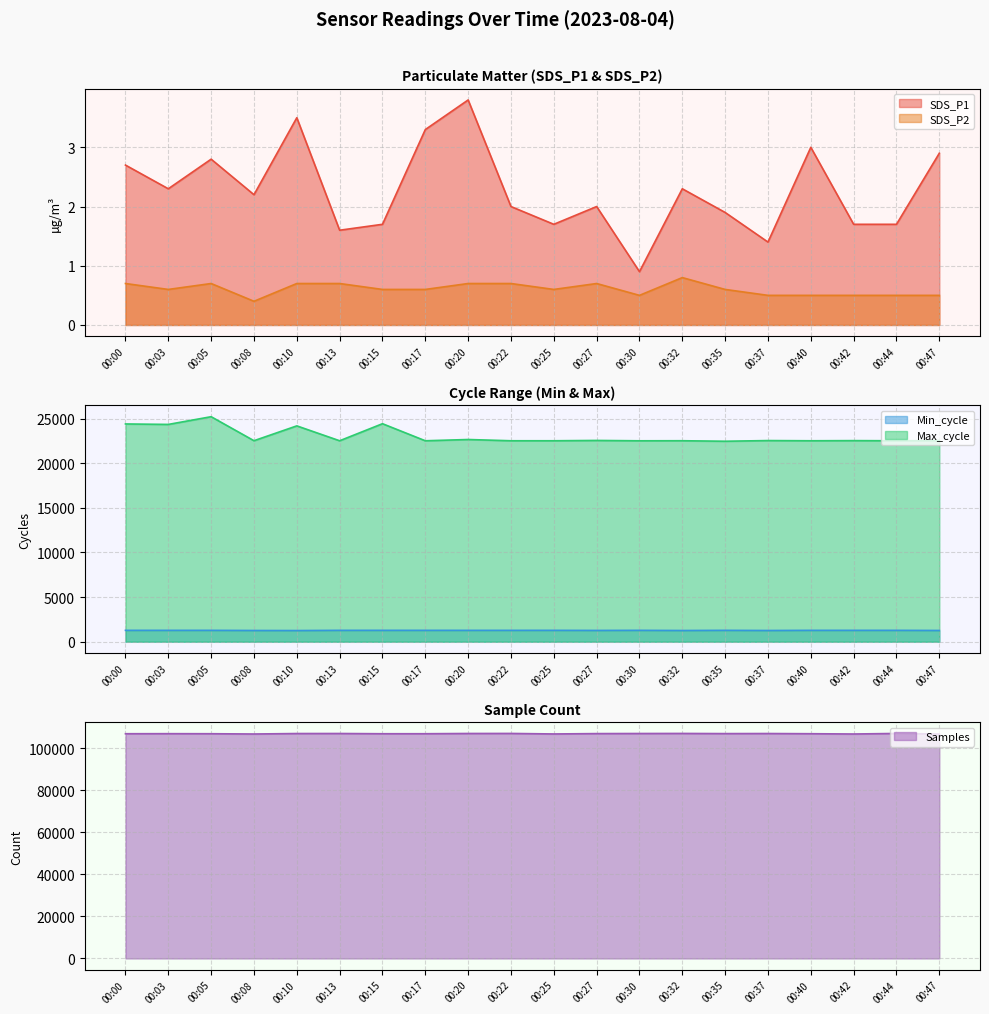

True or false: SDS_P1 and Samples cross at least once.

False